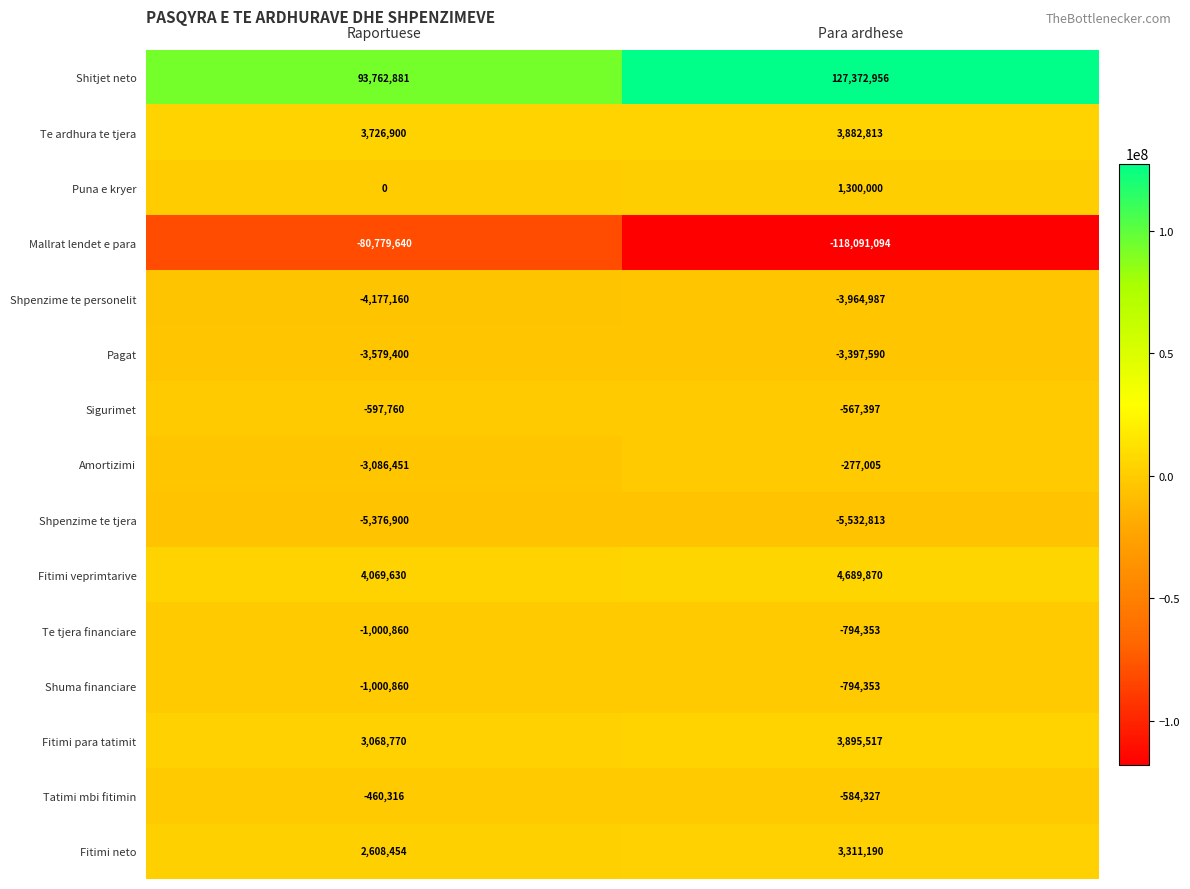

What is the approximate value of Te ardhura te tjera at Raportuese, to the nearest 100?

3726900